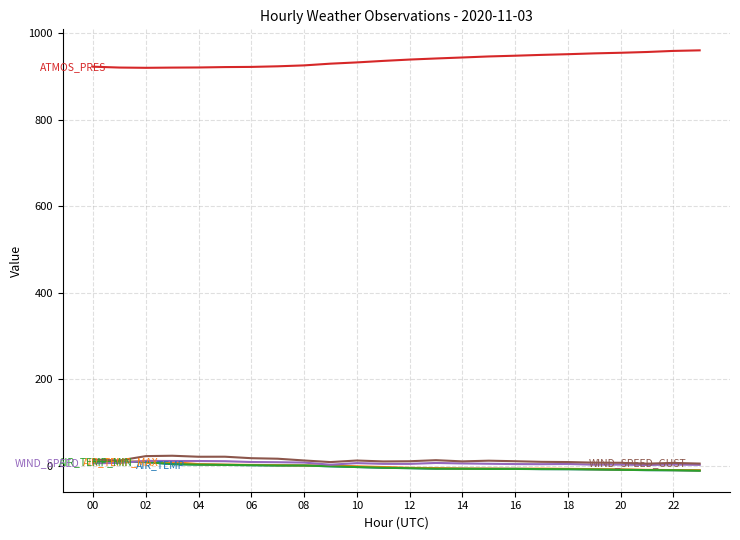

What is the maximum value shown in the chart?

961.0